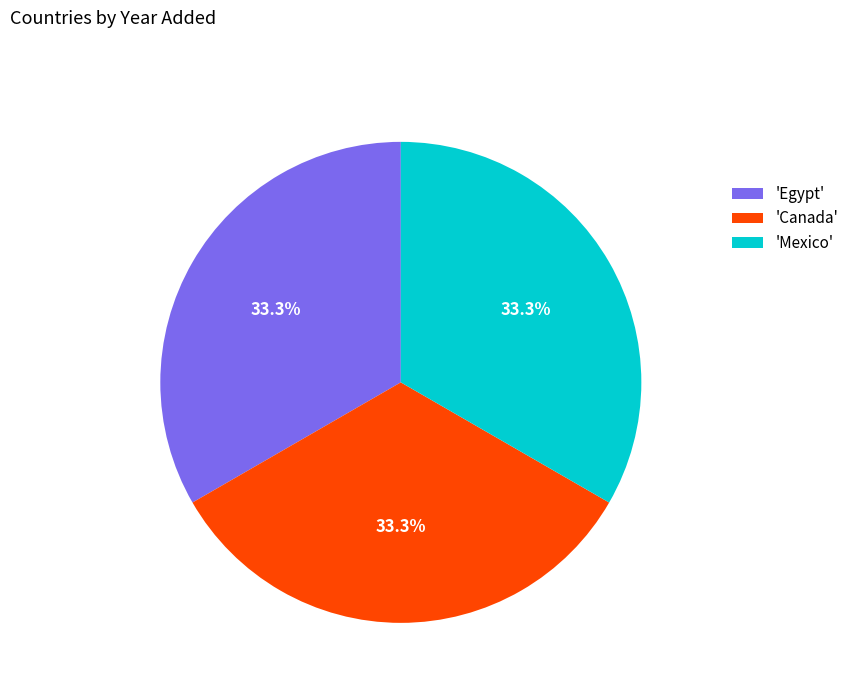

Does 'Canada' represent more than half of the total?

No